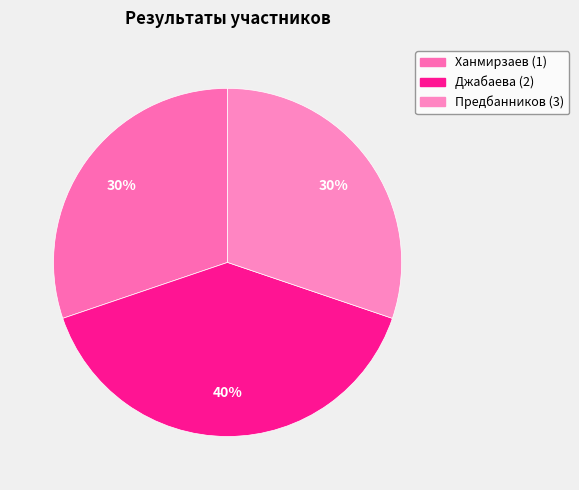

To the nearest percent, what portion does Ханмирзаев (1) represent?

30%